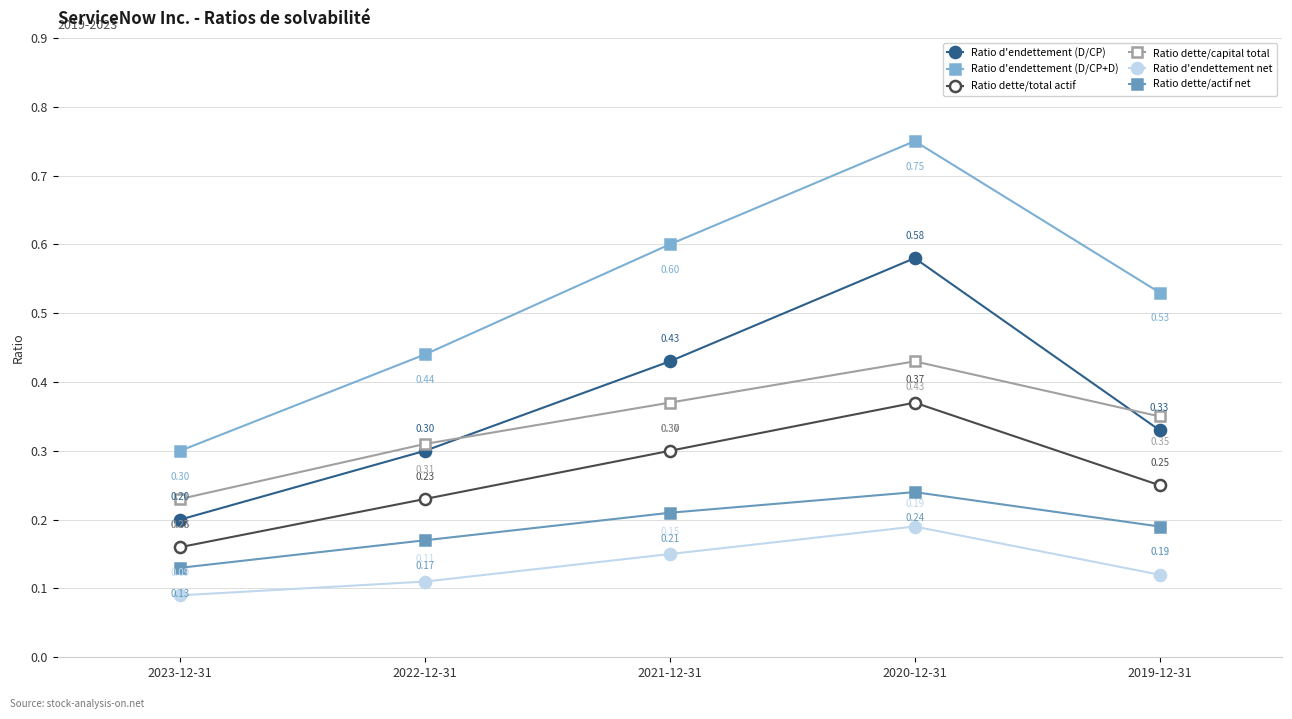

Which has a higher value, 2020-12-31 or 2022-12-31?

2020-12-31